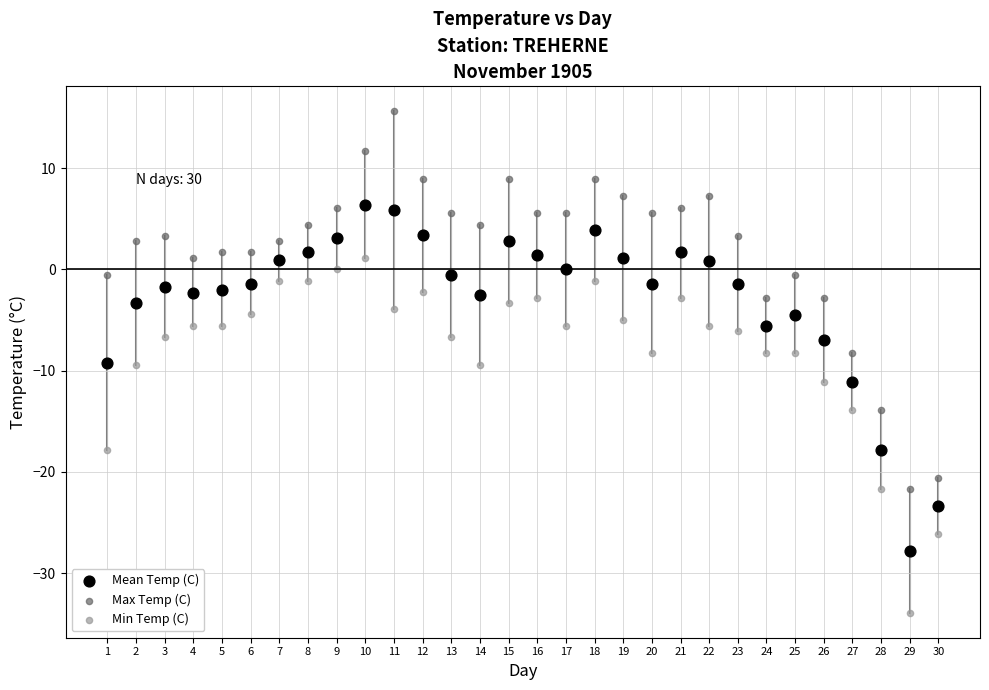

Across all data points, what is the range of Y values (max minus min)?

49.5